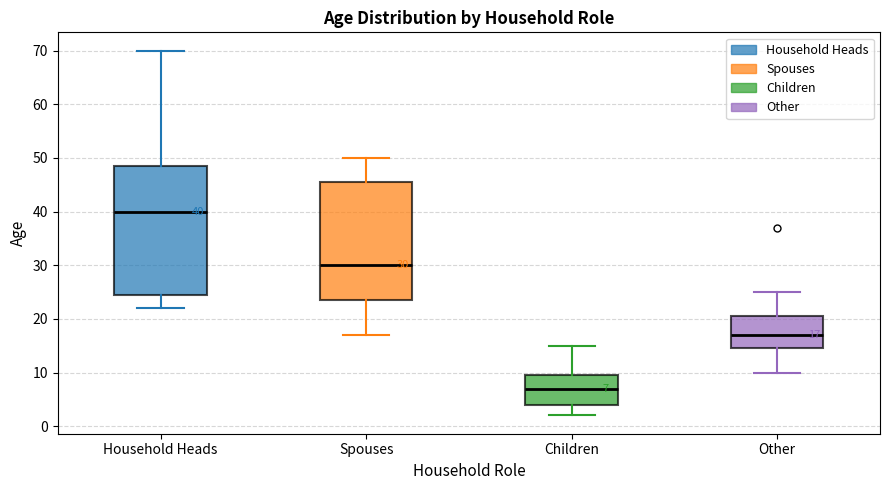

Comparing the boxes themselves (not the whiskers), which one is the tallest?

Household Heads